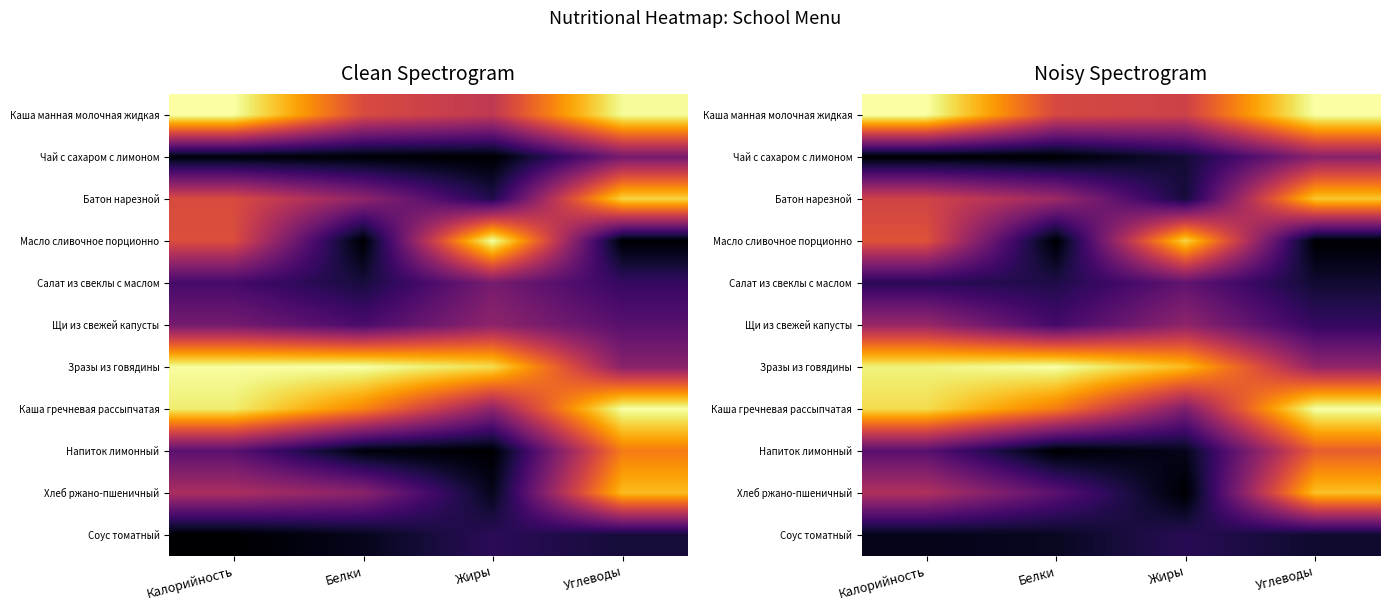

Between Белки and Калорийность, which is larger?

Калорийность